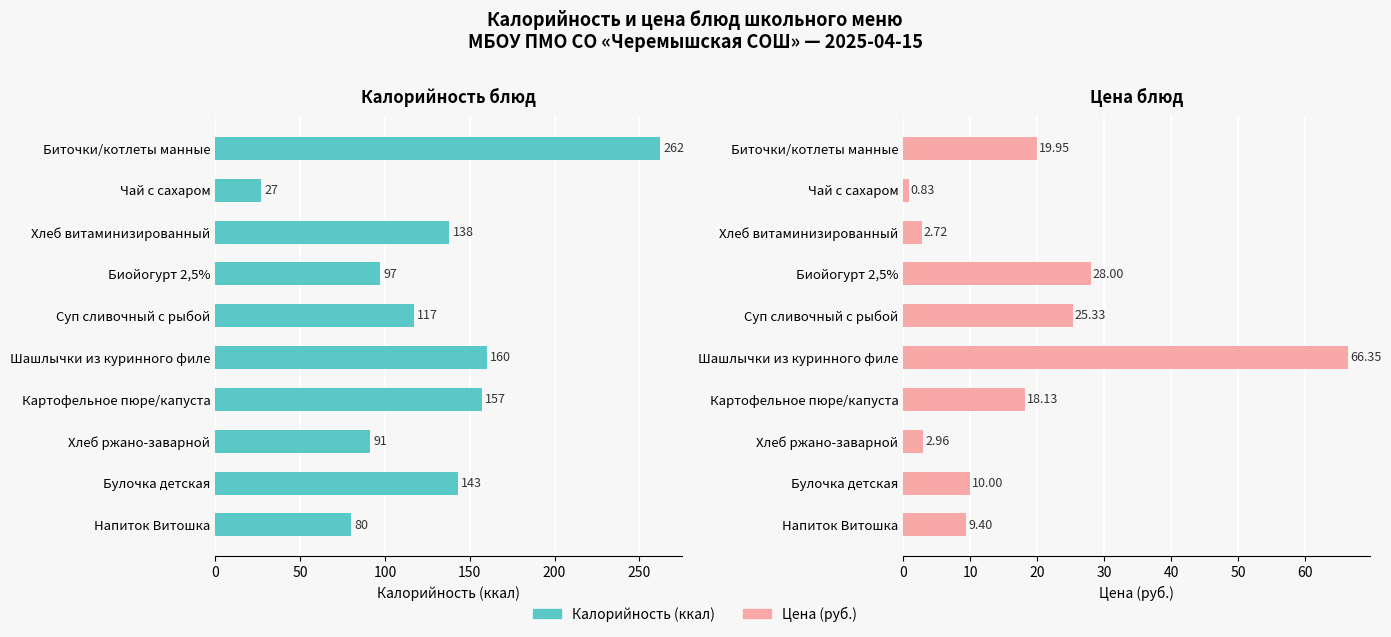

The value of Калорийность at Напиток Витошка is 47.4. True or false?

False